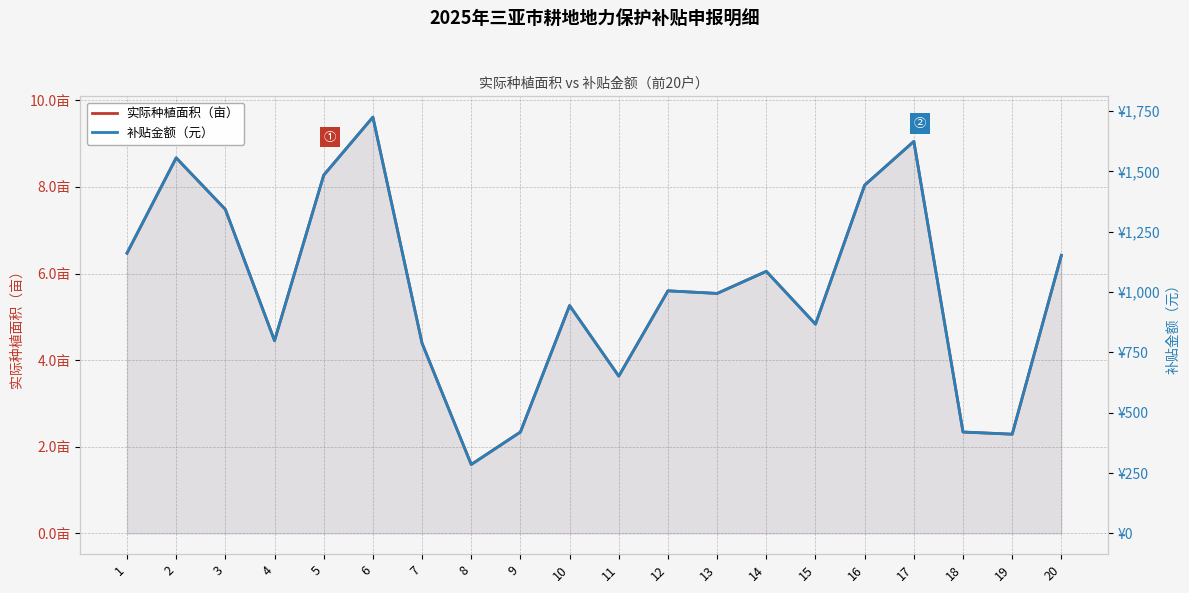

The value of 实际种植面积（亩） at 4 is 3.0. True or false?

False